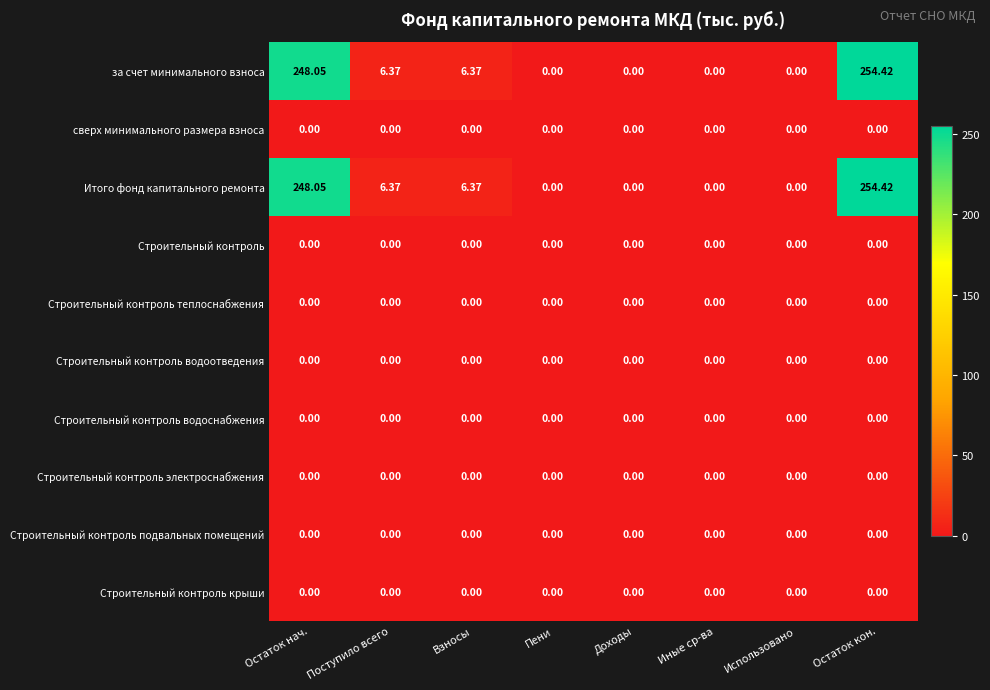

At which category is the sum across all series the highest?

Остаток кон.